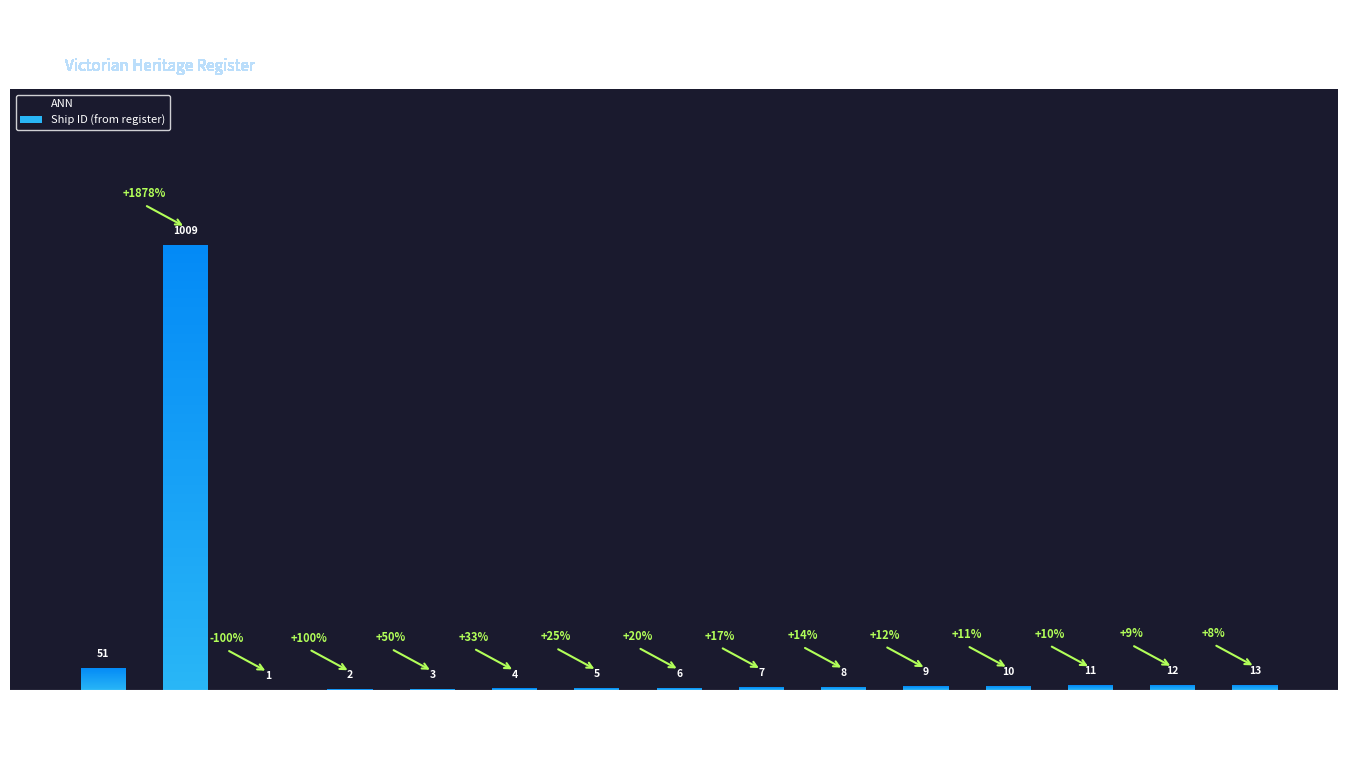

Rank the categories by value from lowest to highest.

ABSTAINER, ACHILLES, ADA BURGESS, ADELHEID, ADIEU, ADMIRAL, AGENORIA, AGNES (8), AGNES (9), AGNES AND HANNAH, ALBERT (11), ALBERT (12), ALBERT SAN, ANN, Unidentified